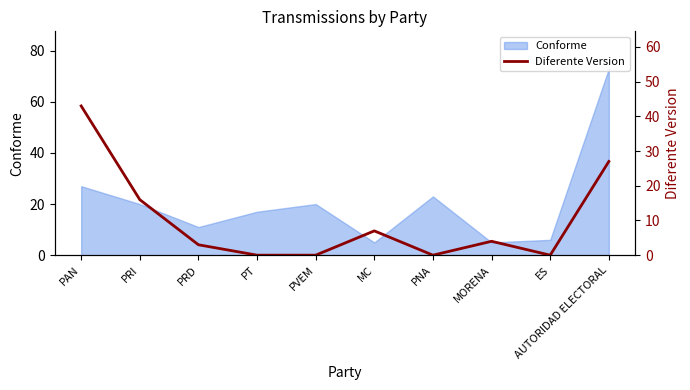

What is the sum of all values?

100